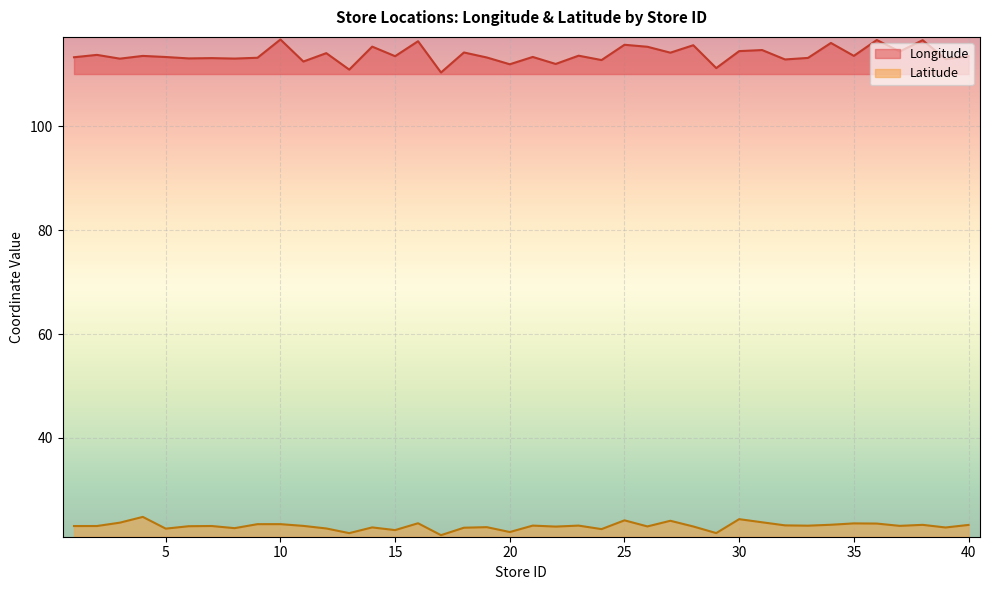

At which category does Latitude reach its first local peak?

4